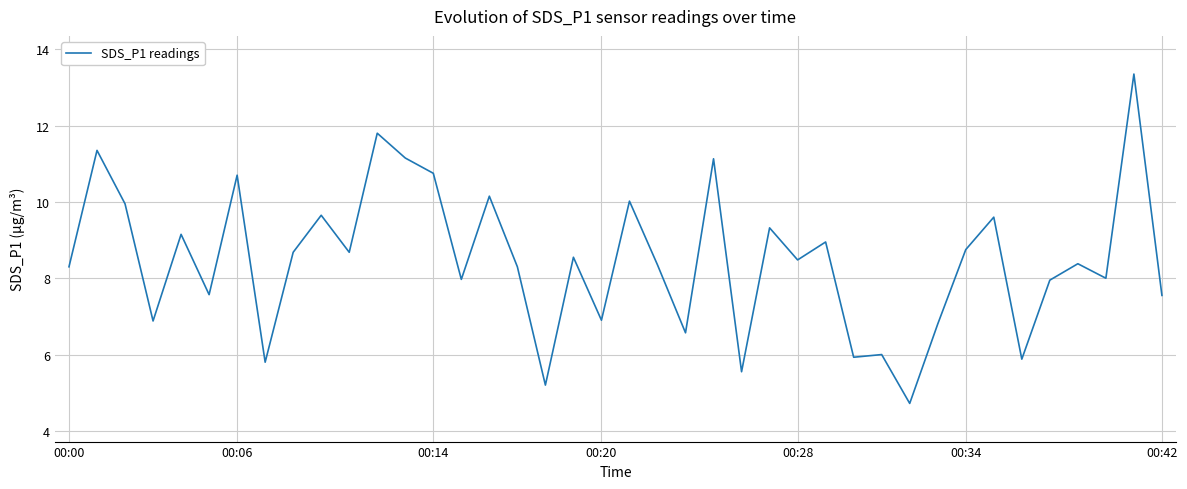

What is the minimum value shown in the chart?

4.7